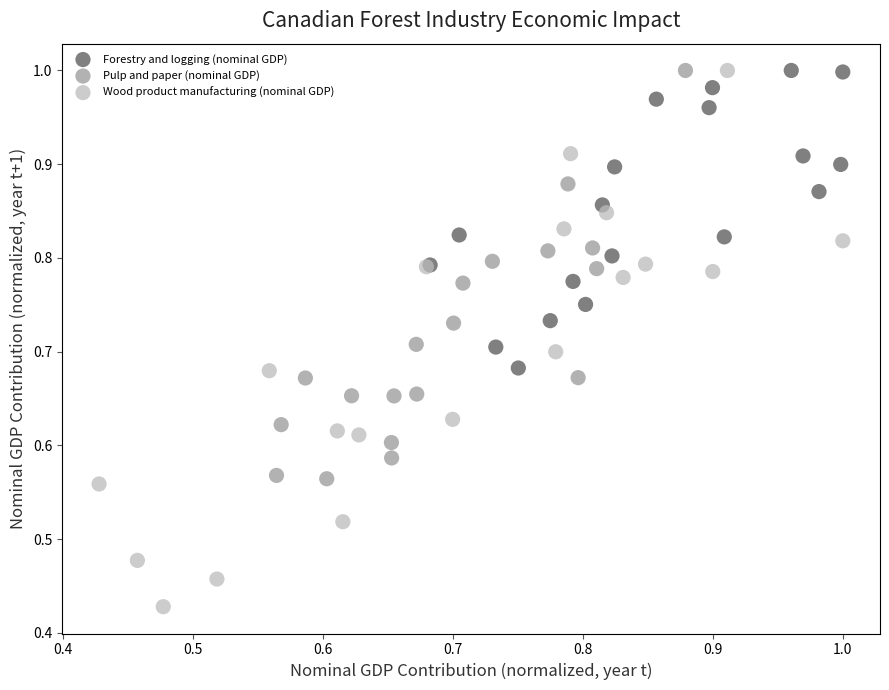

Which series has the largest Y range (max minus min)?

Wood product manufacturing (nominal GDP)